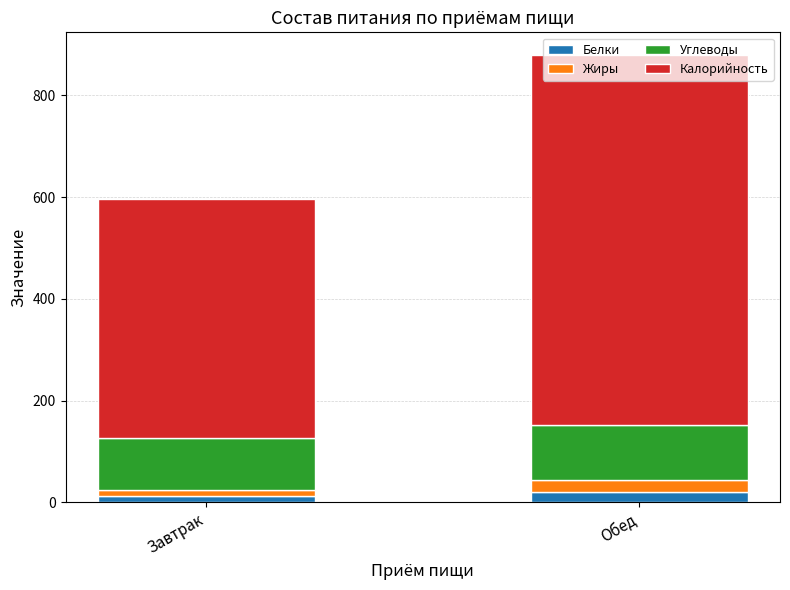

At which category is the sum across all series the highest?

Обед